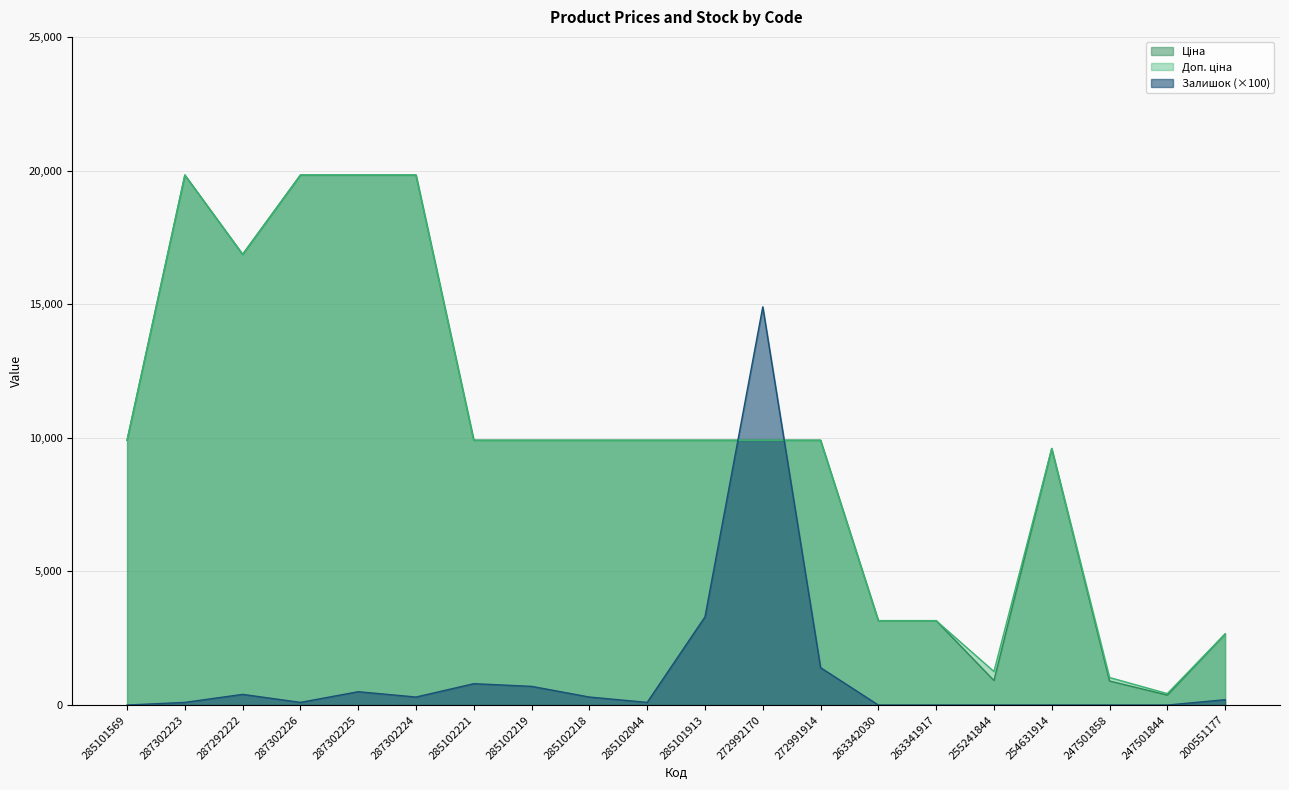

At which label is Залишок closest to 7450?

285101913